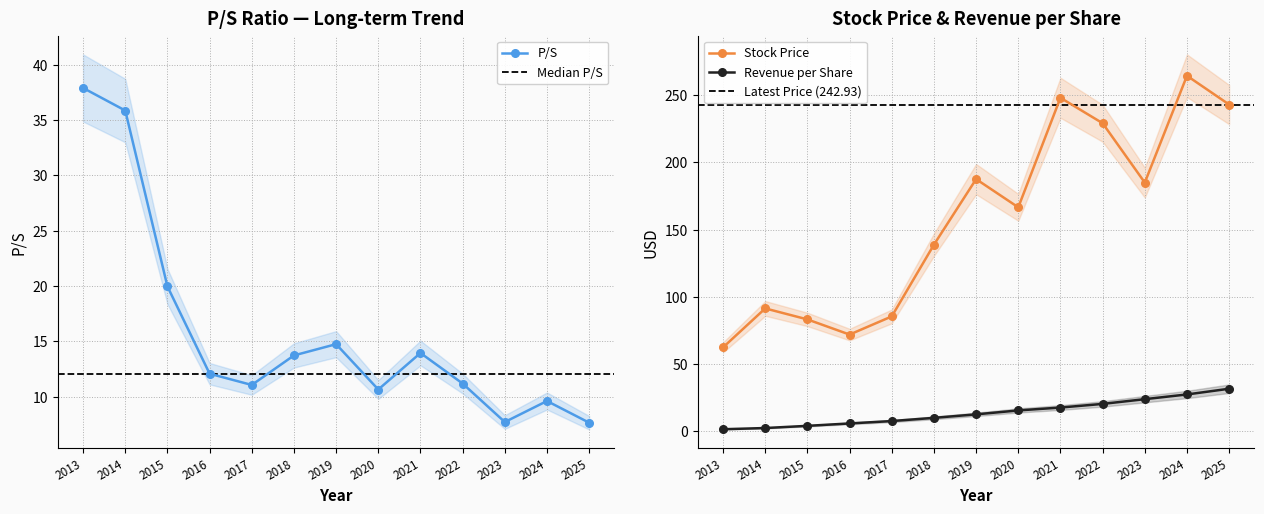

What is the spread (max minus min) of values at 2020?

155.9